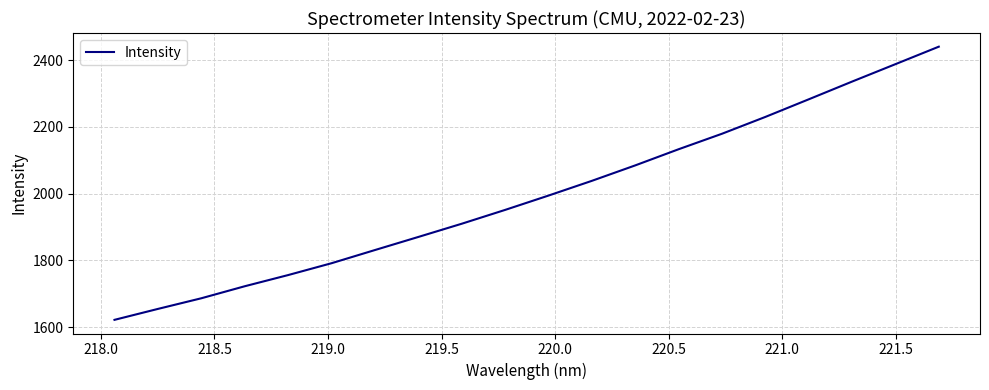

What is the maximum value shown in the chart?

2440.7